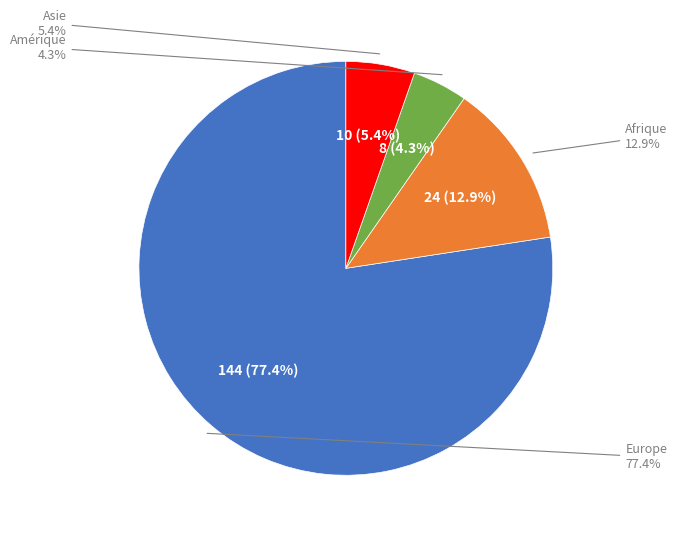

What is the ratio of the value at Asie to the value at Europe?

0.1